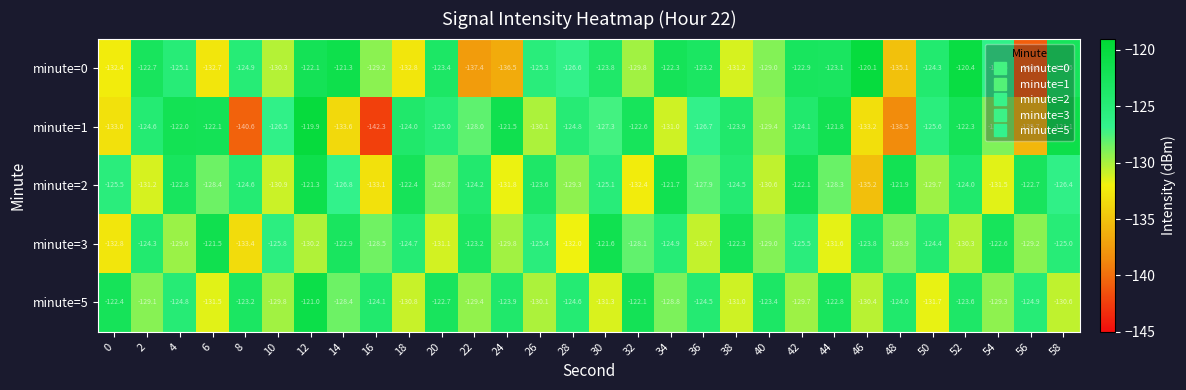

Which label corresponds to the largest value in the chart?

12